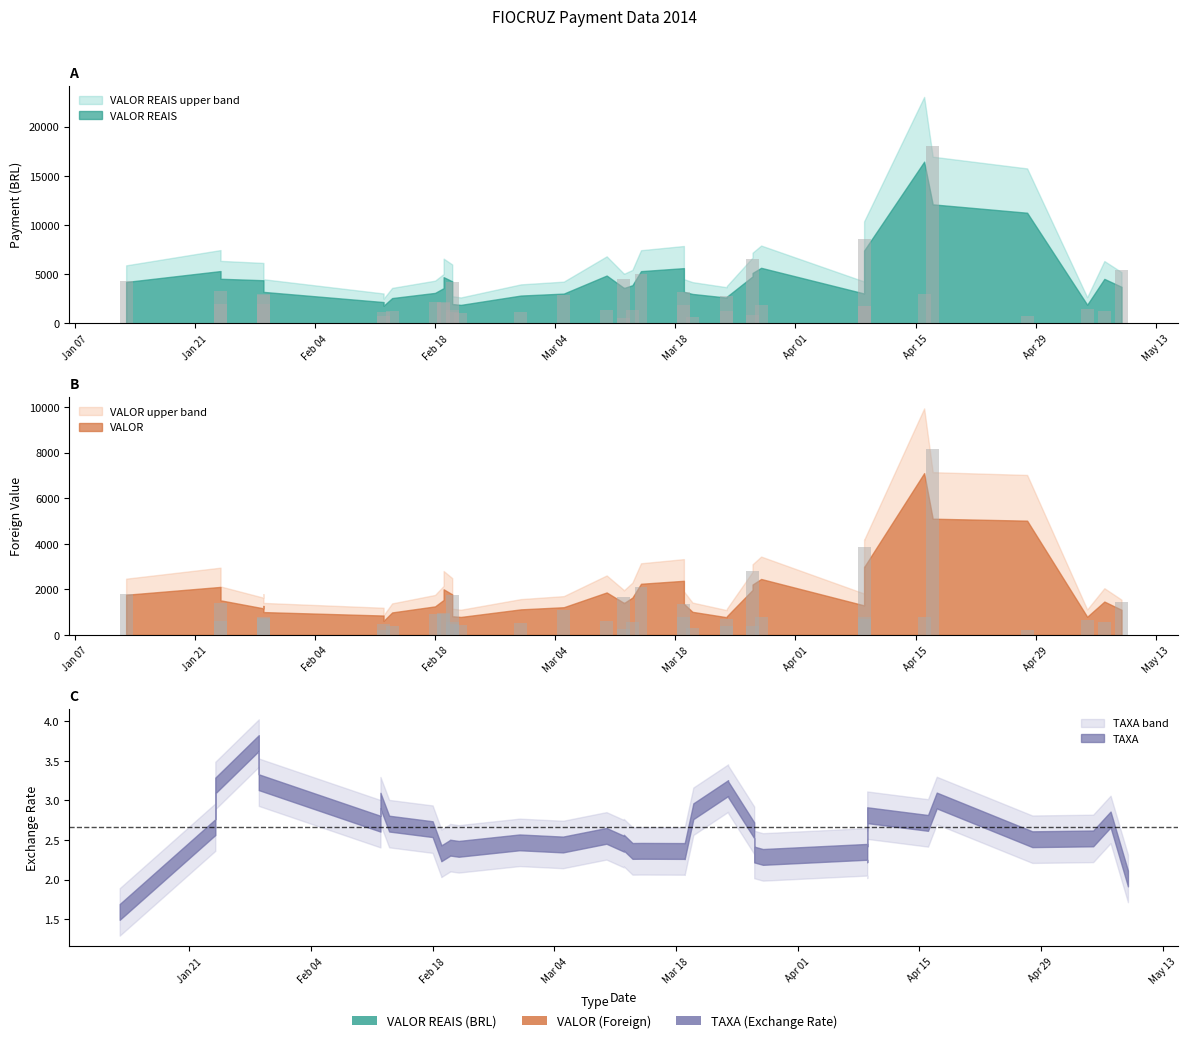

List the series in order of their peak value, lowest first.

TAXA, VALOR, VALOR REAIS